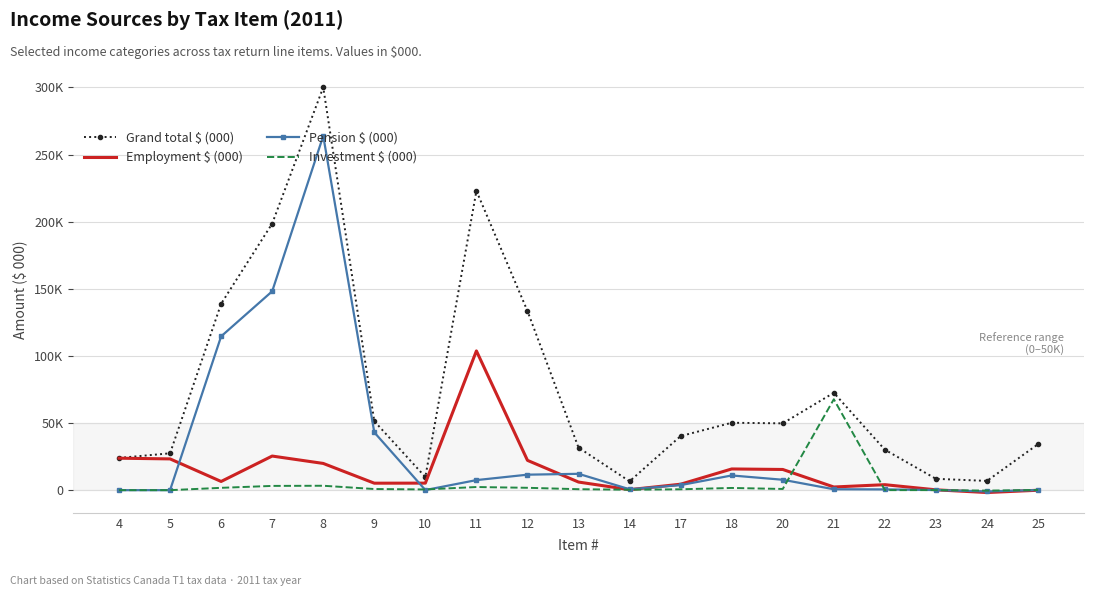

Reading left to right, what are all the values shown in this chart?

Grand total $ (000): 4=24003	5=27455	6=138859	7=198572	8=300112	9=51364	10=9798	11=222935	12=133441	13=31674	14=6593	17=40288	18=50200	20=49761	21=72530	22=30129	23=8443	24=6888	25=34257
Employment $ (000): 4=23801	5=23281	6=6470	7=25403	8=19904	9=5189	10=5233	11=103737	12=22189	13=6036	14=379	17=4432	18=15791	20=15410	21=2350	22=4078	23=246	24=-1777	25=-58
Pension $ (000): 4=0	5=0	6=114560	7=148127	8=263879	9=43035	10=78	11=7488	12=11532	13=12173	14=663	17=3763	18=10950	20=7748	21=673	22=570	23=92	24=-971	25=94
Investment $ (000): 4=0	5=0	6=1735	7=3165	8=3284	9=846	10=536	11=2334	12=1757	13=719	14=307	17=652	18=1640	20=887	21=67710	22=19	23=37	24=-343	25=130